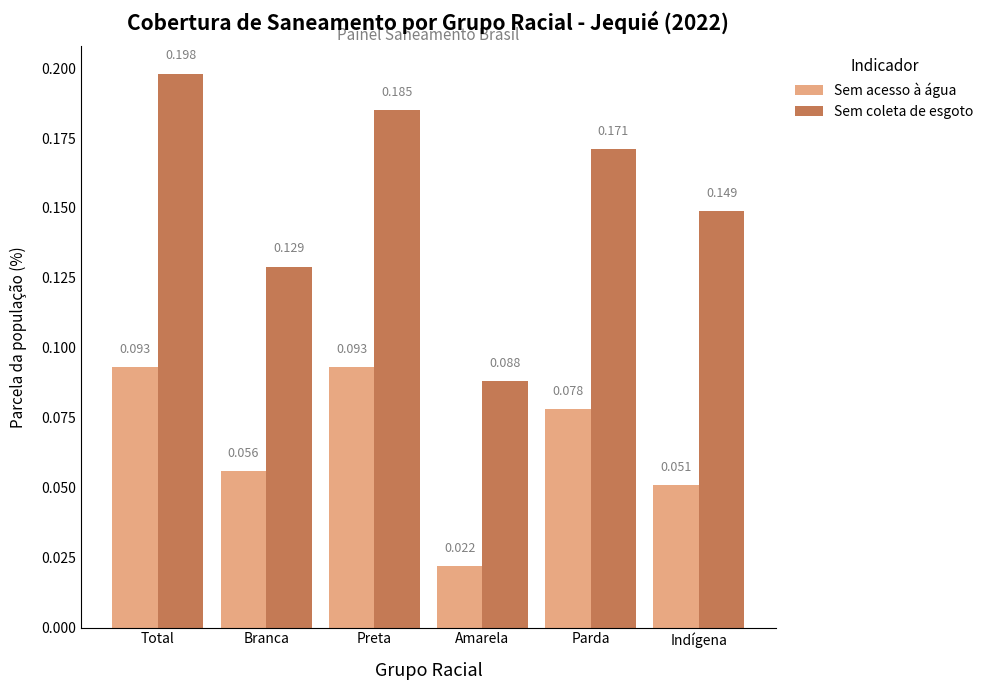

How many bars are there in each group?

2